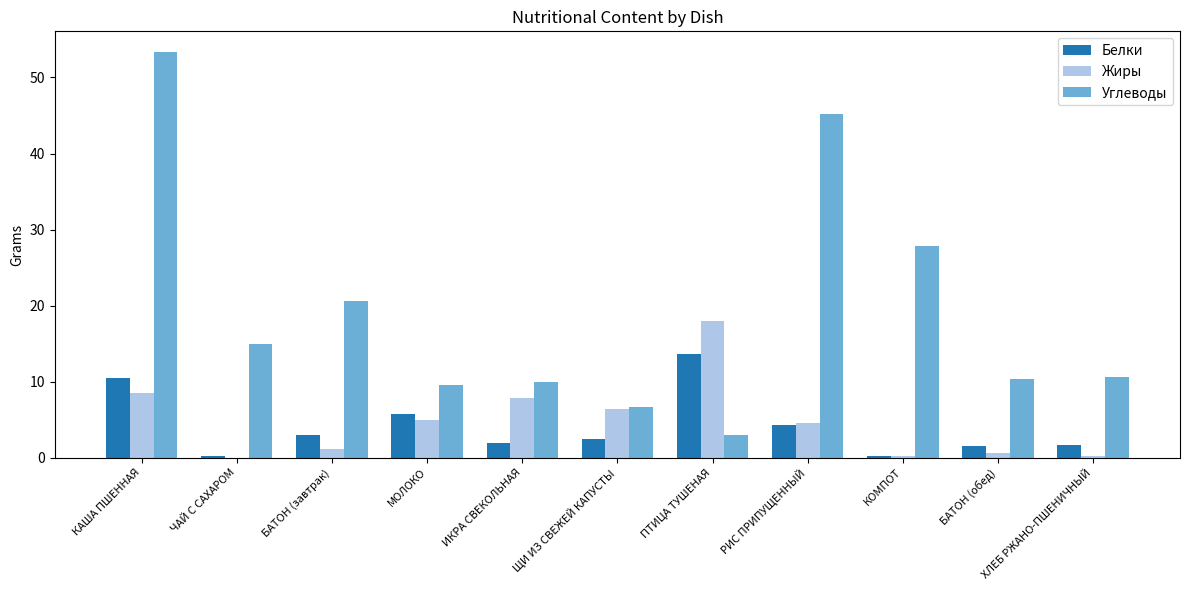

What is the sum of the Белки values at РИС ПРИПУЩЕННЫЙ and ПТИЦА ТУШЕНАЯ?

17.9